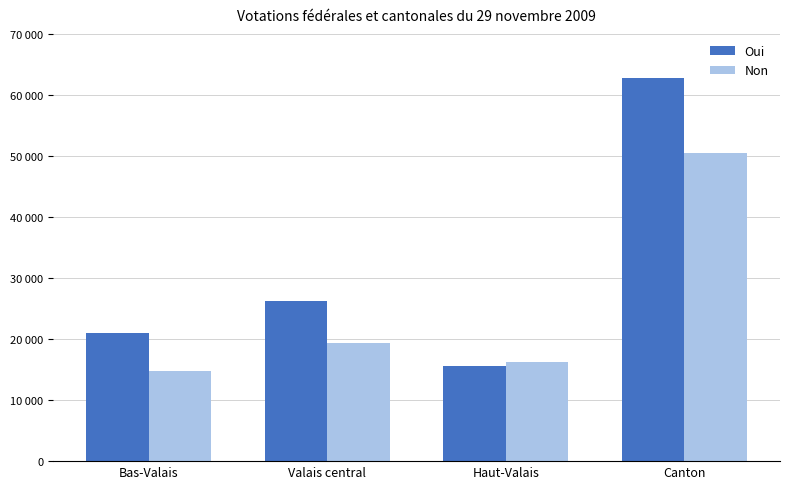

Is the value of Non at Bas-Valais greater than the value of Oui at Valais central?

No